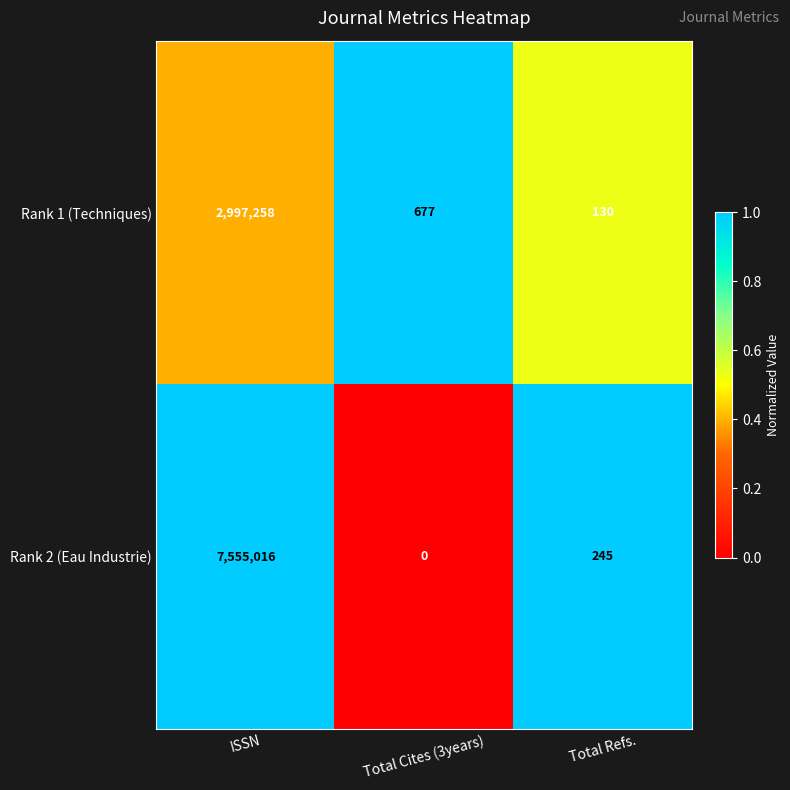

What is the spread (max minus min) of values at Total Cites (3years)?

677